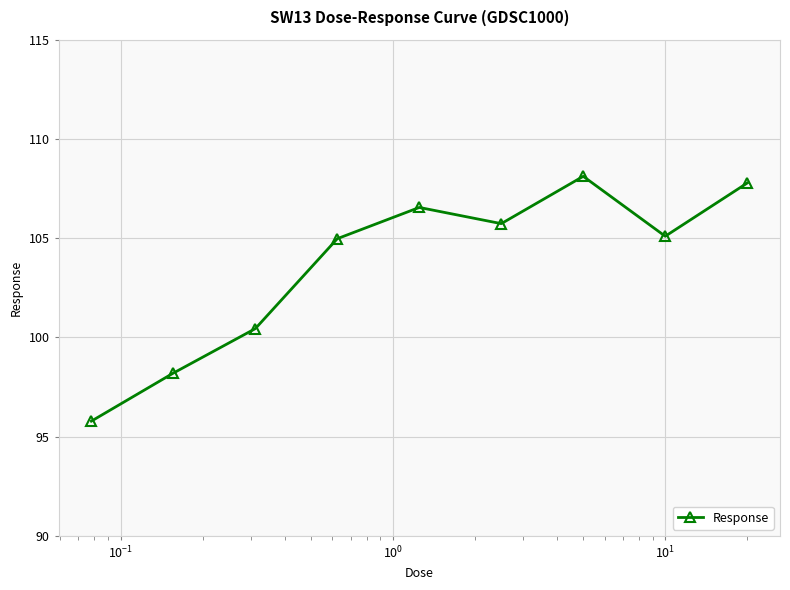

True or false: there are more than 0 points higher than both neighbors.

True